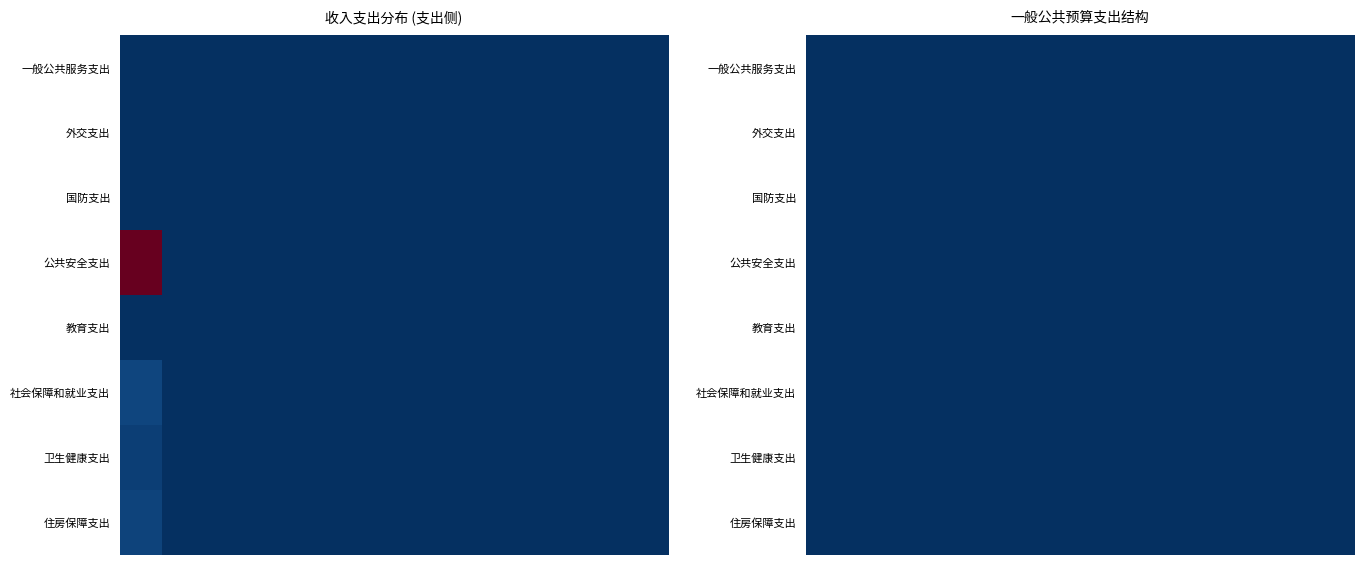

The value of 卫生健康支出 at 32 is 42.5. True or false?

False